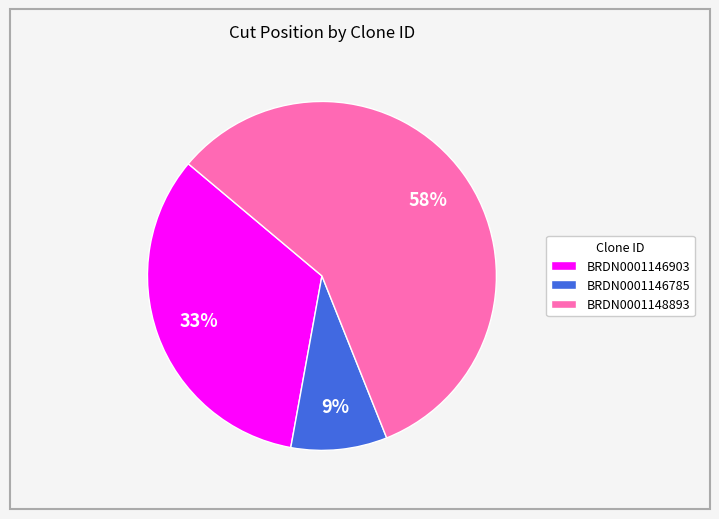

True or false: BRDN0001146903 accounts for 24% of the total.

False